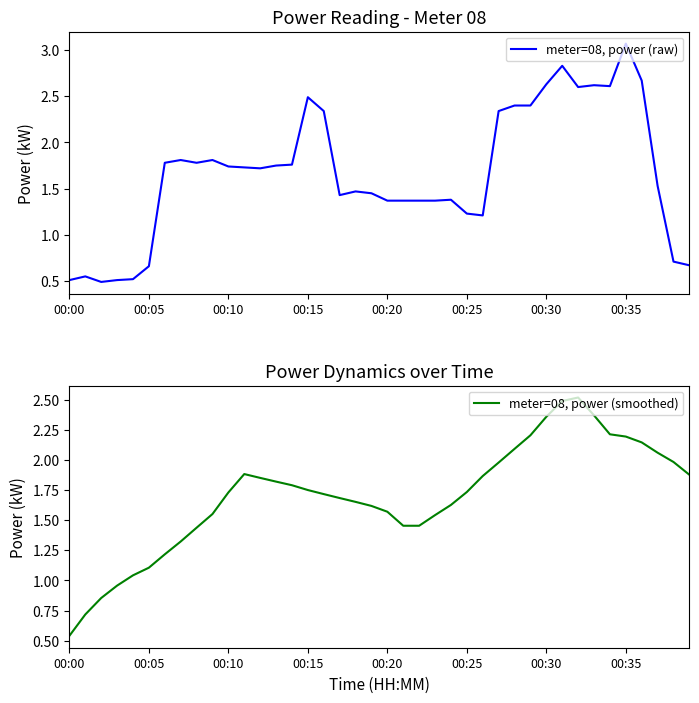

How many lines are shown in the chart?

2